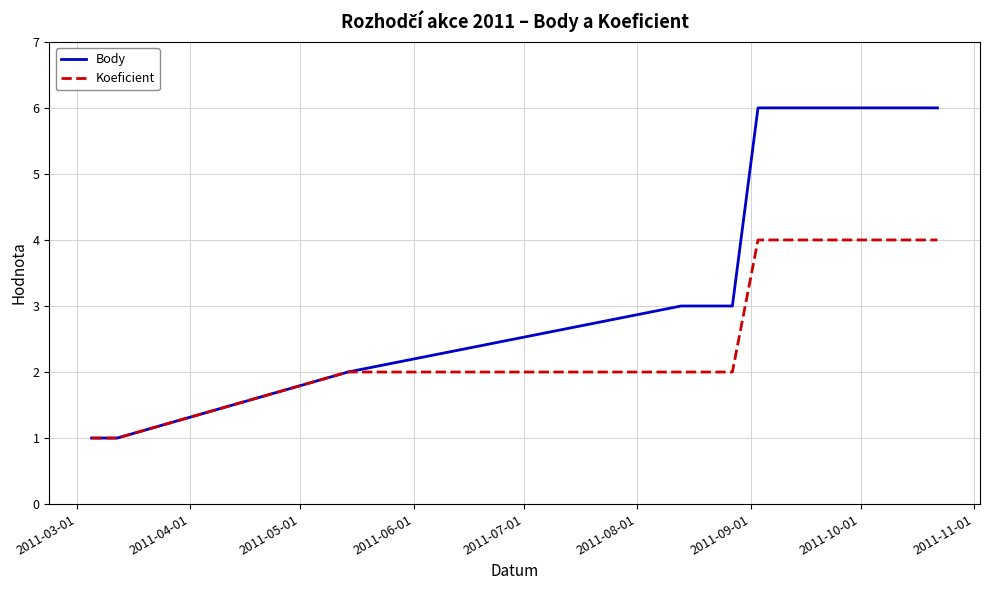

Which series has the largest total across all categories?

Body